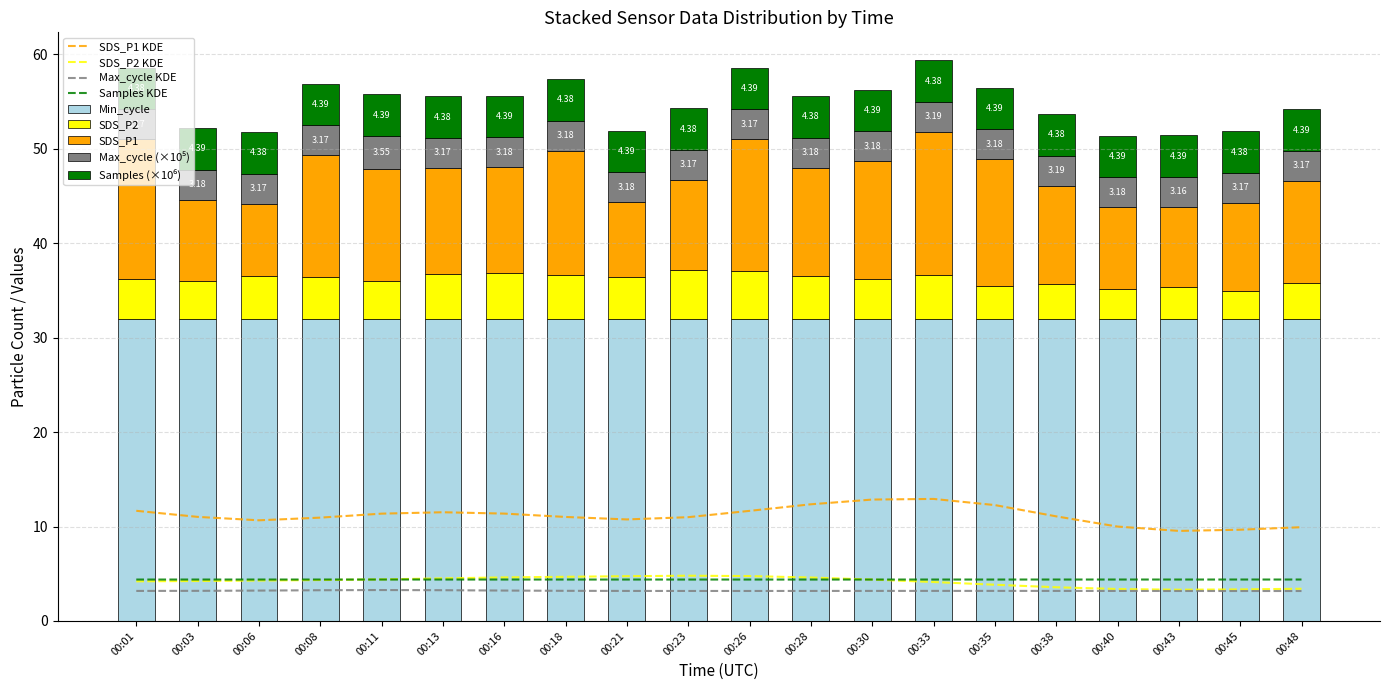

At which label does Max_cycle reach its peak?

00:11